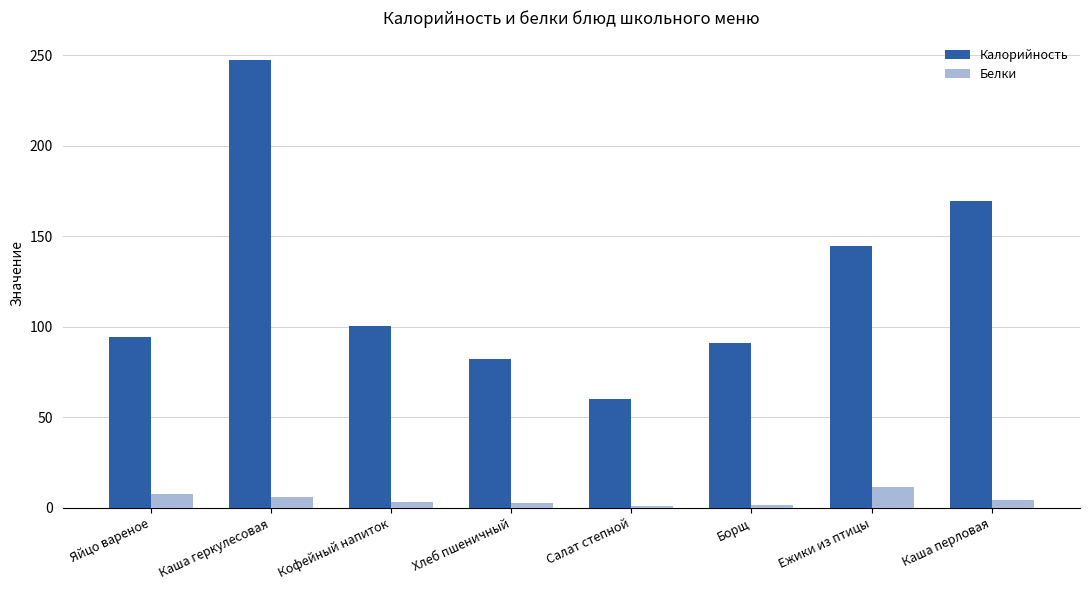

How many bars are there in each group?

2